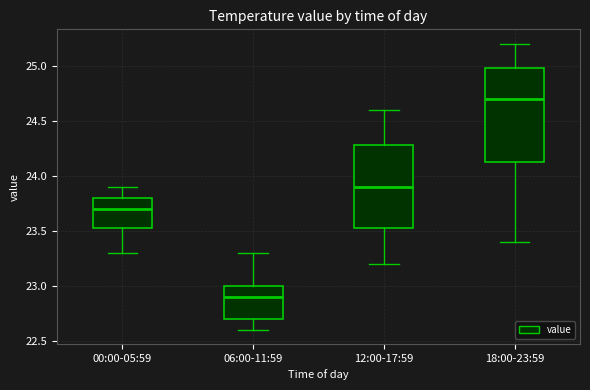

Which box is the tallest, from its lower edge to its upper edge?

18:00-23:59